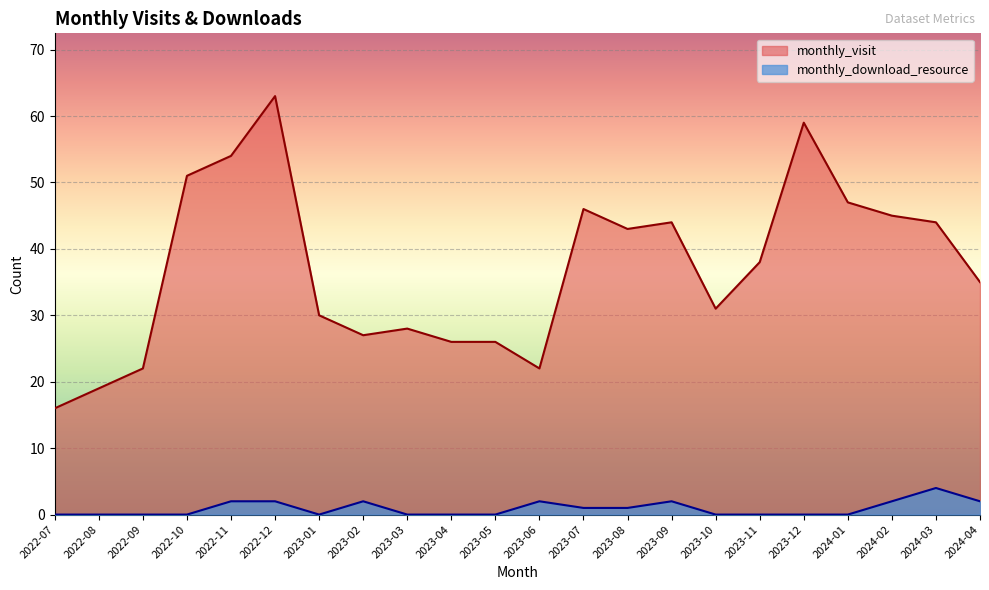

What is the total value across all series at 2023-04?

26